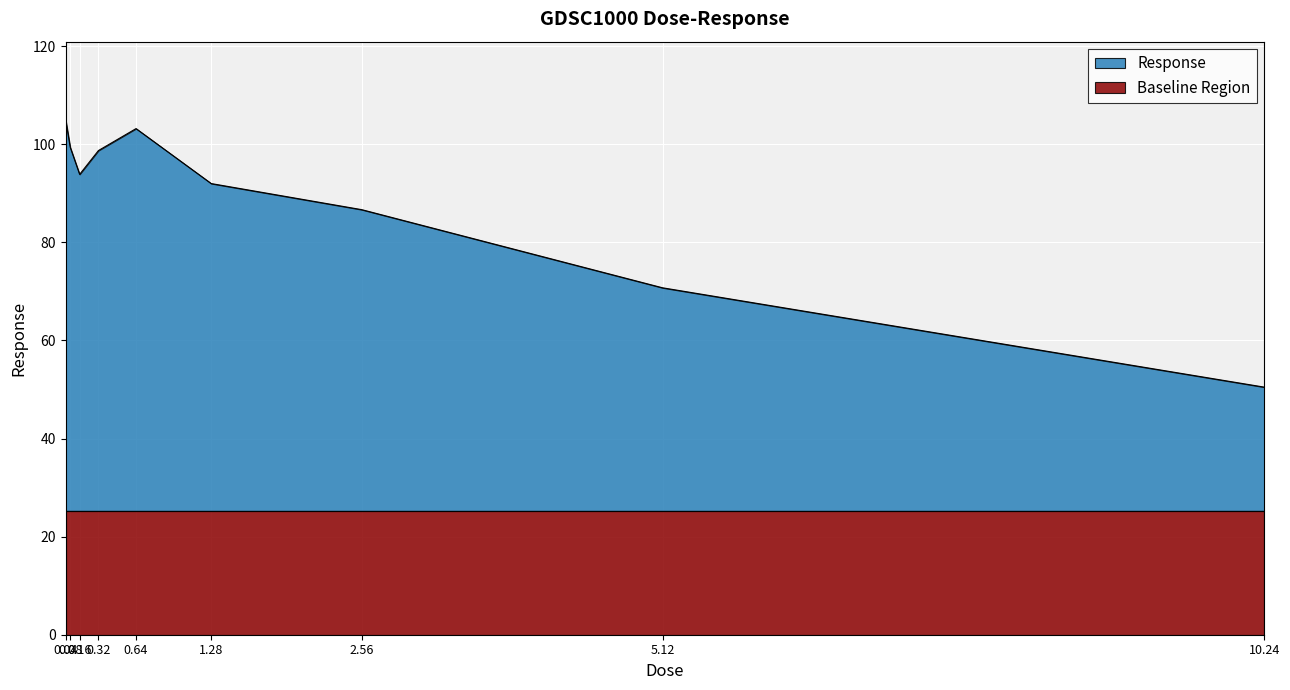

What is the change in value from 2.56 to 10.24?

-36.2